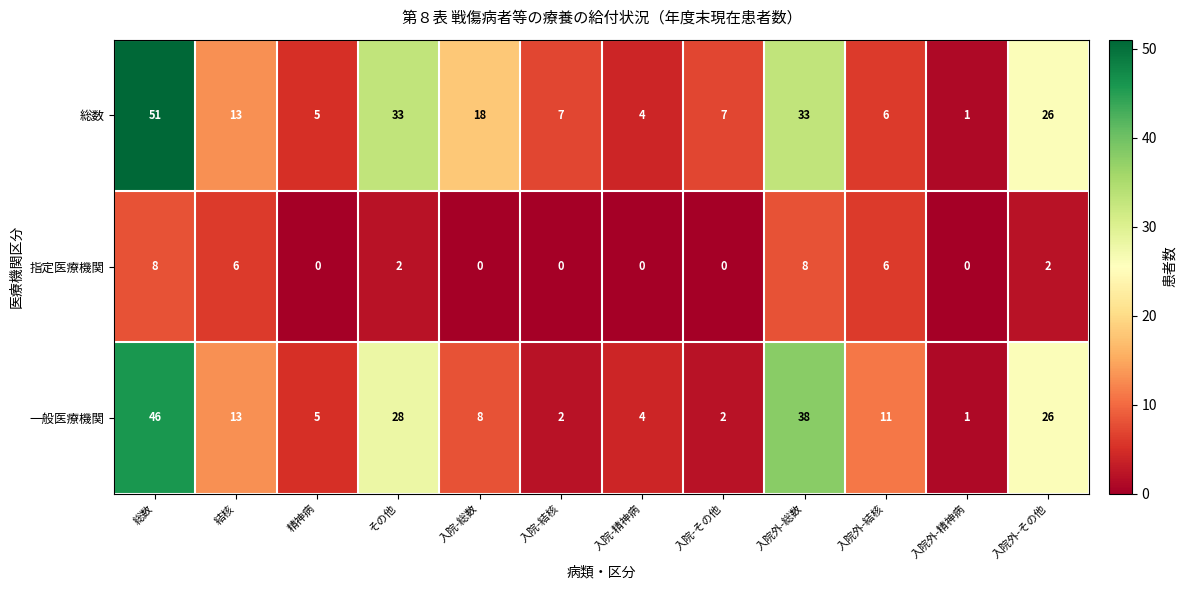

What is the total value across all series at 精神病?

10